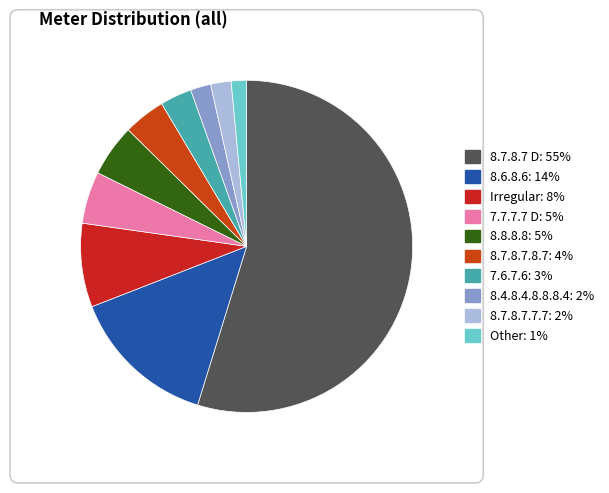

How many segments does this pie chart have?

10